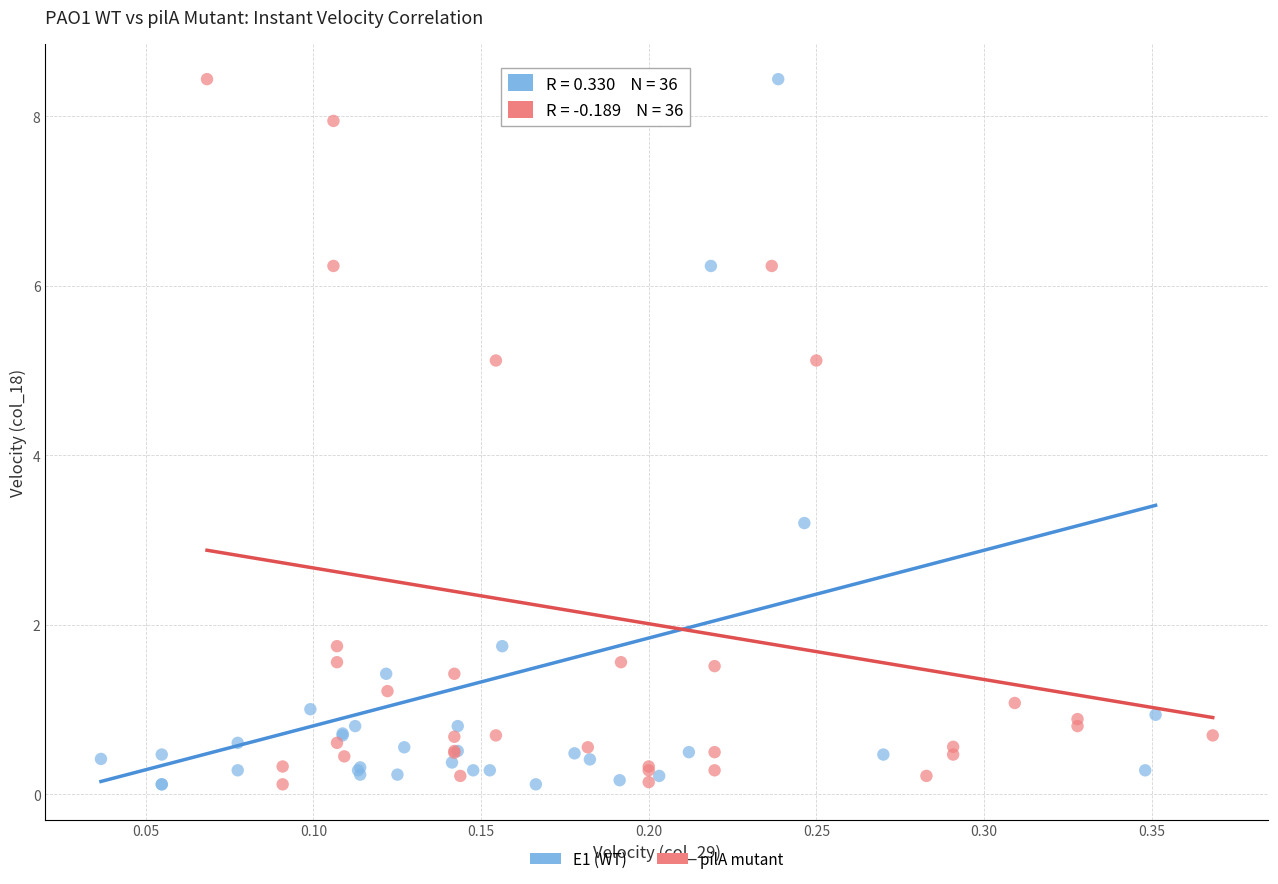

What are all the series names shown in the legend?

E1 (WT), pilA mutant